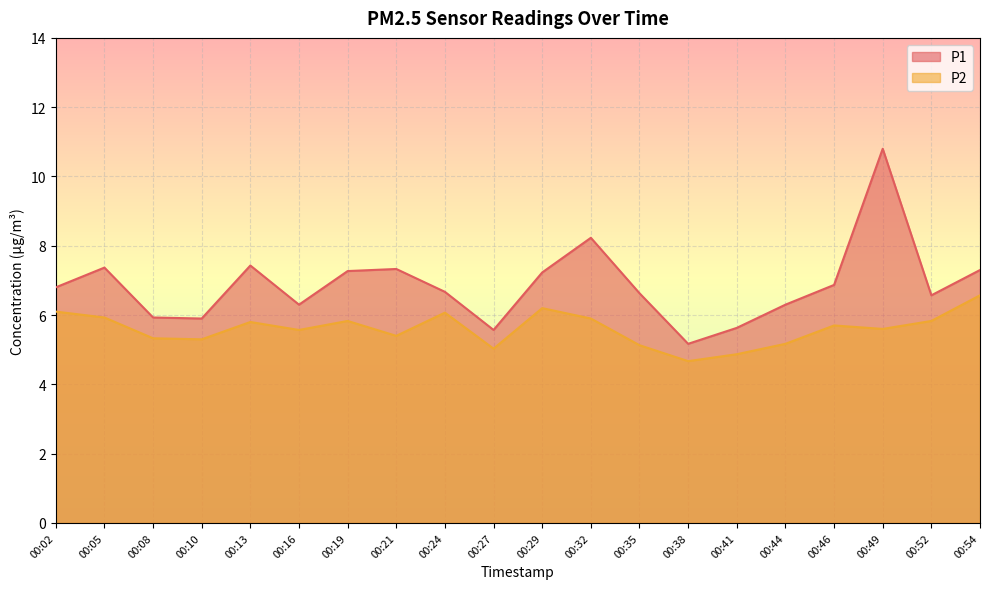

Does the chart display data point markers on the line(s)?

No